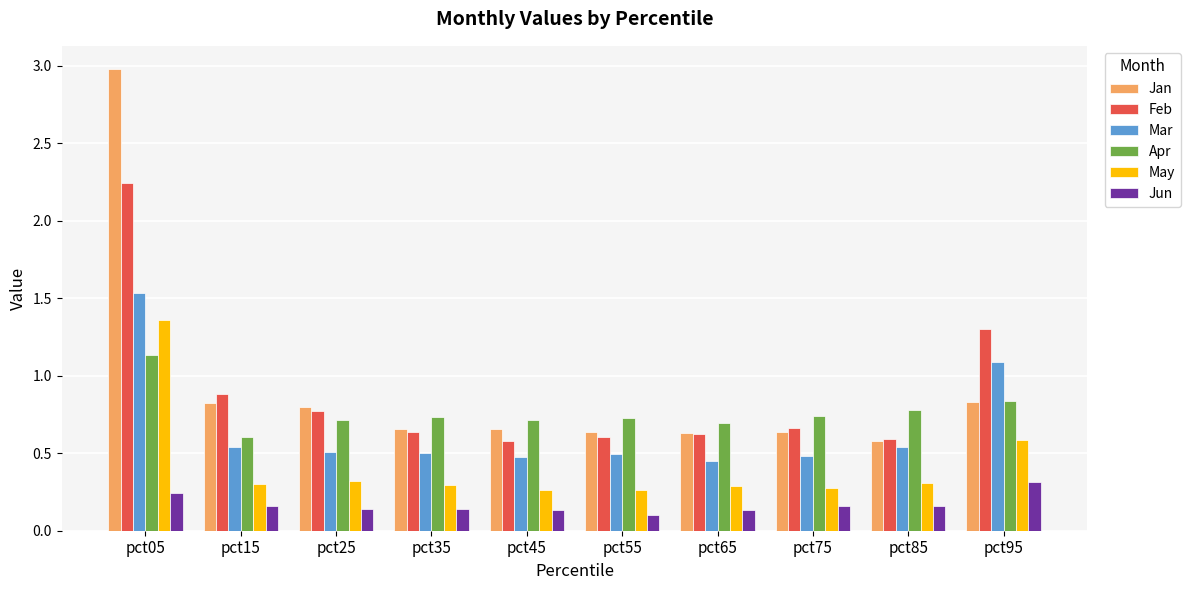

What is the average value of the Jan series?

0.9